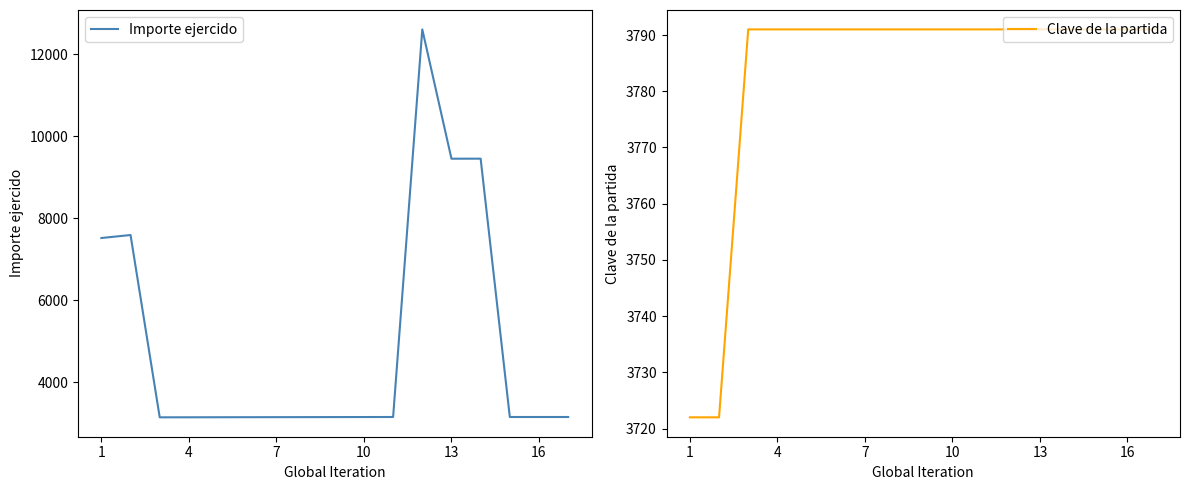

The value of Importe ejercido at 1 is 7518. True or false?

True